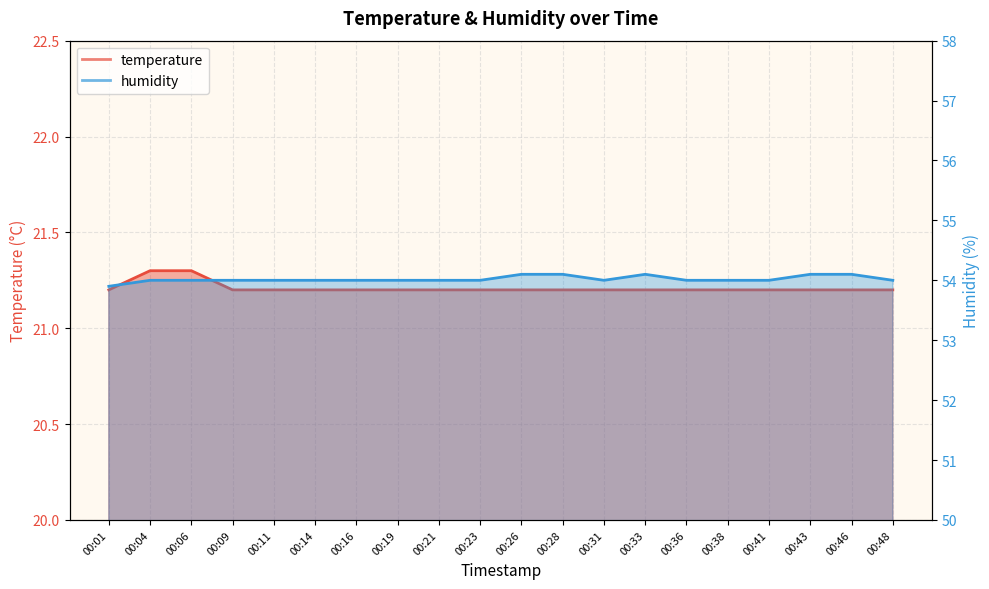

The temperature series shows 37.5 at 00:46. True or false?

False